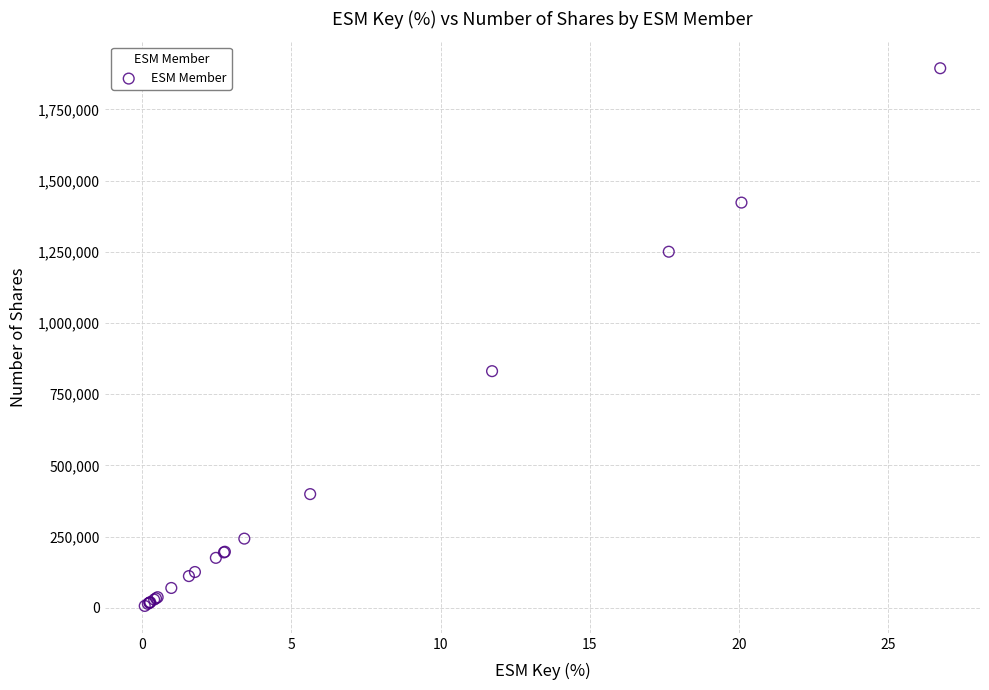

What Y value in the scatter plot is closest to 950425?

830750